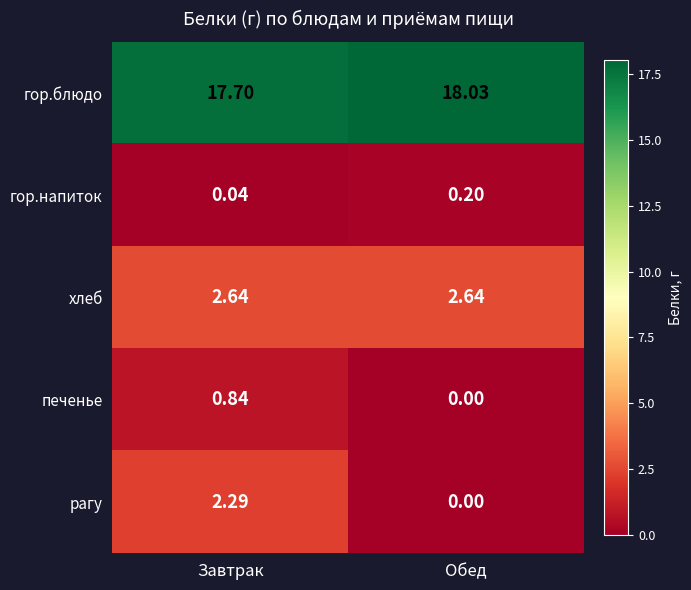

Where is рагу nearest to the value 1?

Обед